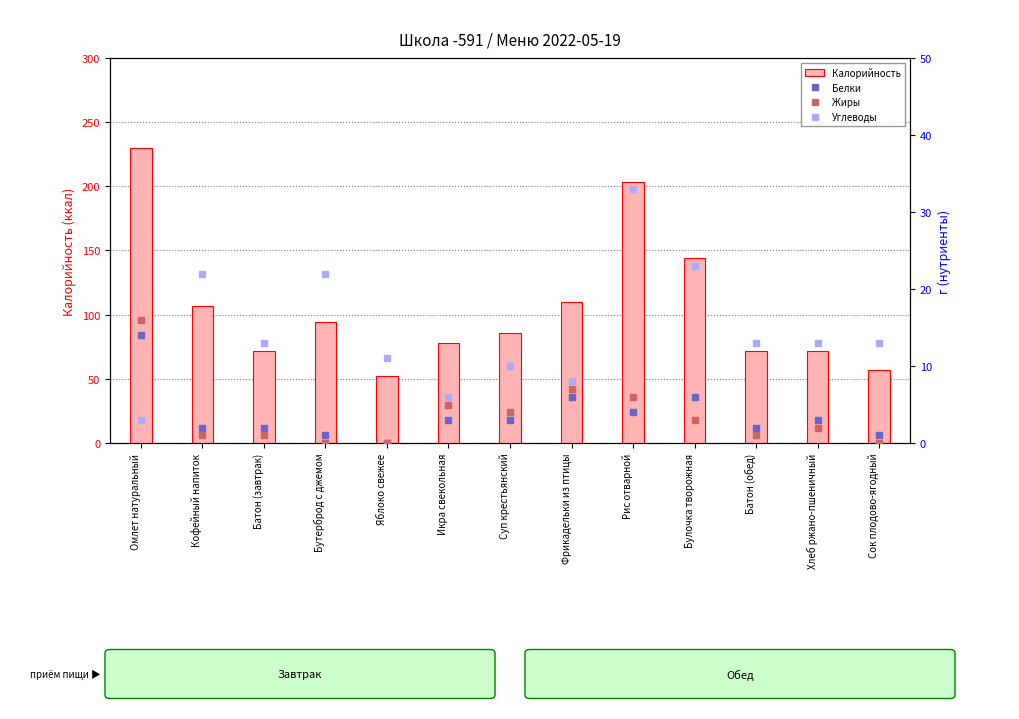

What is the total value across all series at Булочка творожная?

176